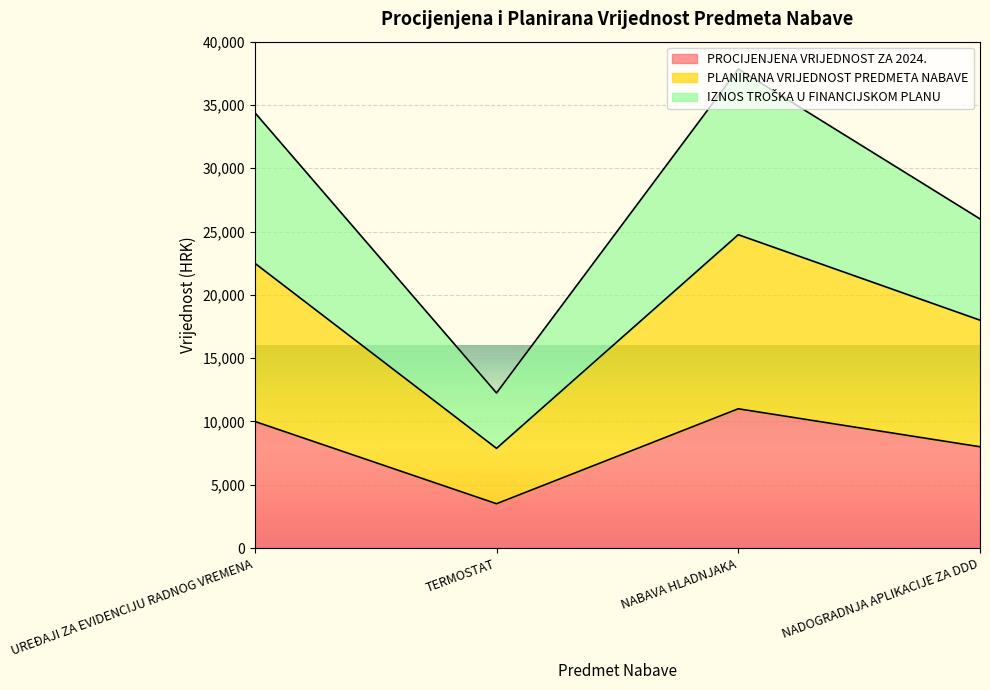

Between NABAVA HLADNJAKA and TERMOSTAT, which is larger?

NABAVA HLADNJAKA